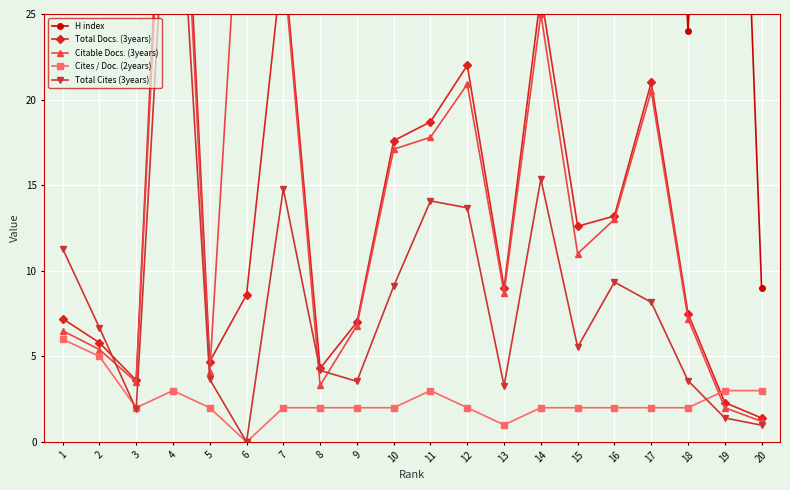

Reading right to left, list all the values displayed in this chart.

H index: 9.0	67.0	24.0	68.0	104.0	95.0	171.0	66.0	145.0	138.0	251.0	92.0	78.0	112.0	45.0	86.0	189.0	60.0	107.0	89.0
Total Docs. (3years): 1.4	2.3	7.5	21.0	13.2	12.6	26.2	9.0	22.0	18.7	17.6	7.0	4.3	28.6	8.6	4.7	49.4	3.6	5.8	7.2
Citable Docs. (3years): 1.2	2.0	7.2	20.5	13.0	11.0	25.0	8.7	20.9	17.8	17.1	6.8	3.3	28.0	39.6	4.1	46.9	3.5	5.4	6.5
Cites / Doc. (2years): 3.0	3.0	2.0	2.0	2.0	2.0	2.0	1.0	2.0	3.0	2.0	2.0	2.0	2.0	0.0	2.0	3.0	2.0	5.0	6.0
Total Cites (3years): 1.0	1.4	3.6	8.2	9.3	5.5	15.4	3.3	13.7	14.1	9.1	3.5	4.2	14.8	0.0	3.7	39.9	1.9	6.7	11.3